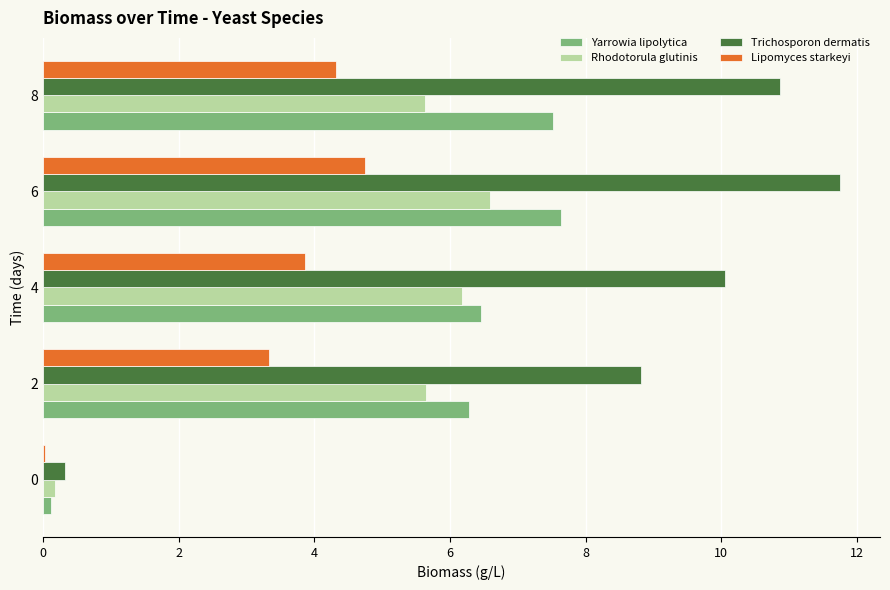

How many data points in Lipomyces starkeyi are above 3?

4